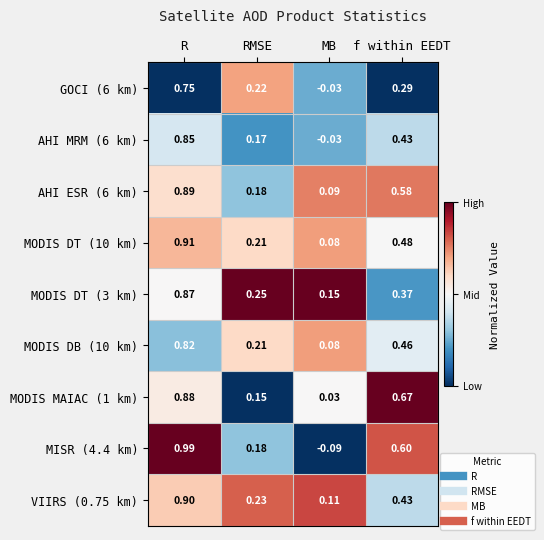

What is the total value across all series at R?

7.9